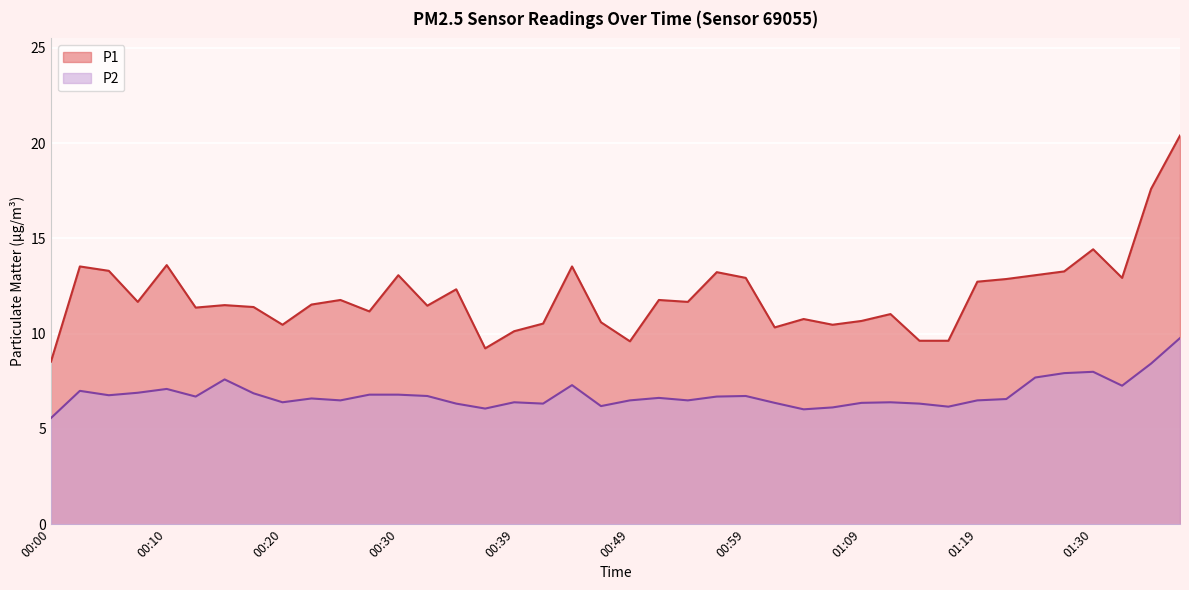

List the series in order of their overall mean, lowest first.

P2, P1